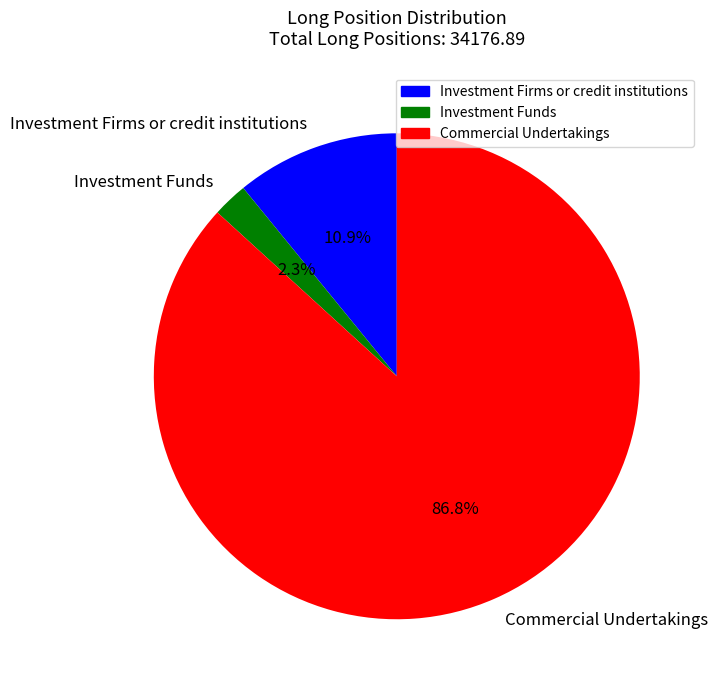

Is Investment Funds the majority of the pie?

No